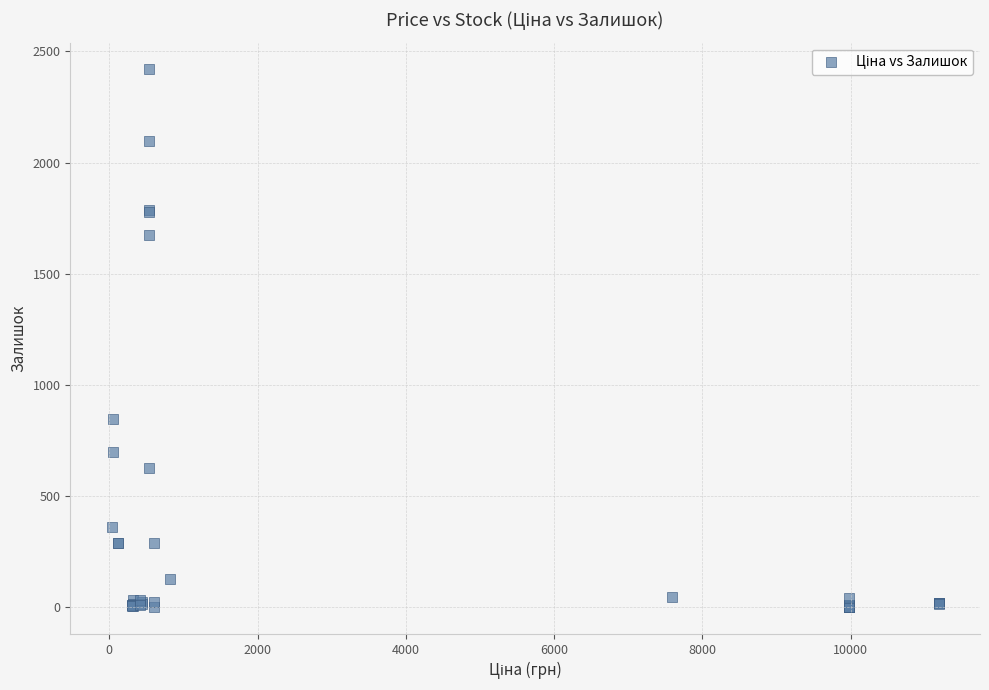

What Y value in the scatter plot is closest to 1209?

845